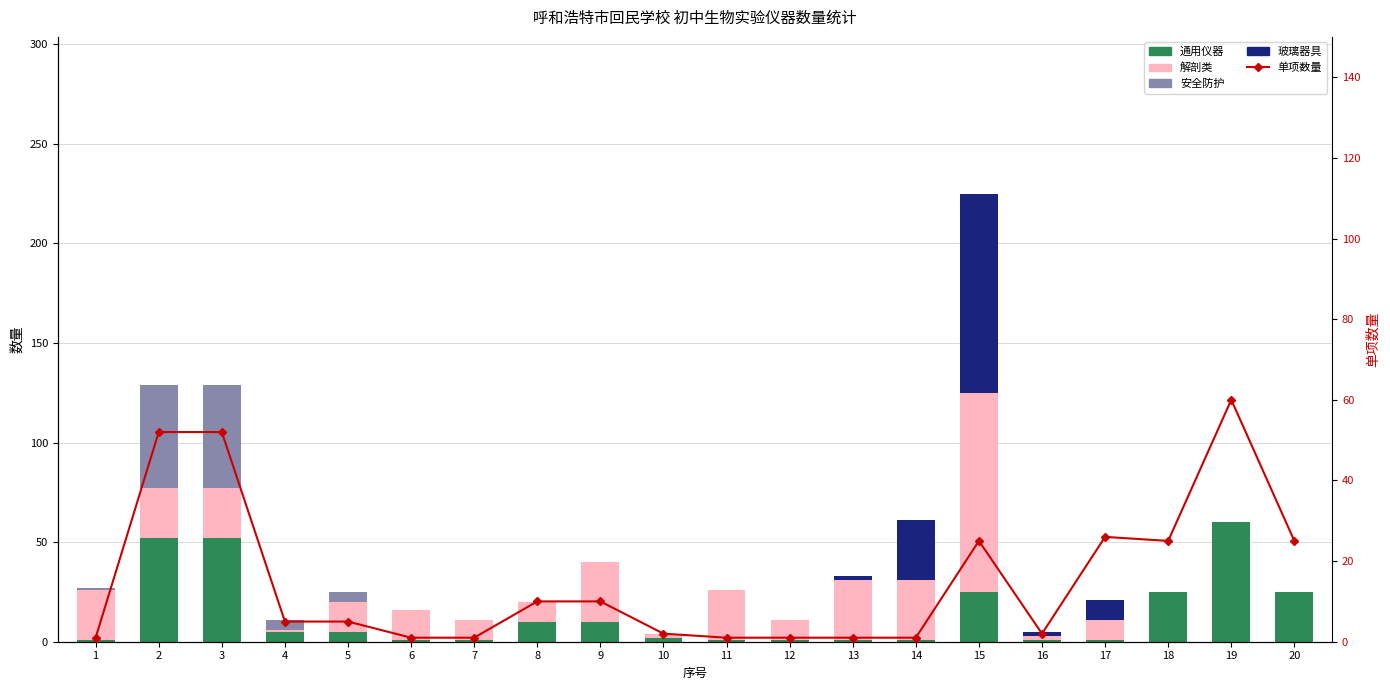

Reading left to right, list all the values displayed in this chart.

通用仪器: 1=1	2=52	3=52	4=5	5=5	6=1	7=1	8=10	9=10	10=2	11=1	12=1	13=1	14=1	15=25	16=1	17=1	18=25	19=60	20=25
解剖类: 1=25	2=25	3=25	4=1	5=15	6=15	7=10	8=10	9=30	10=2	11=25	12=10	13=30	14=30	15=100	16=2	17=10	18=0	19=0	20=0
安全防护: 1=1	2=52	3=52	4=5	5=5	6=0	7=0	8=0	9=0	10=0	11=0	12=0	13=0	14=0	15=0	16=0	17=0	18=0	19=0	20=0
玻璃器具: 1=0	2=0	3=0	4=0	5=0	6=0	7=0	8=0	9=0	10=0	11=0	12=0	13=2	14=30	15=100	16=2	17=10	18=0	19=0	20=0
单项数量: 1=1	2=52	3=52	4=5	5=5	6=1	7=1	8=10	9=10	10=2	11=1	12=1	13=1	14=1	15=25	16=2	17=26	18=25	19=60	20=25